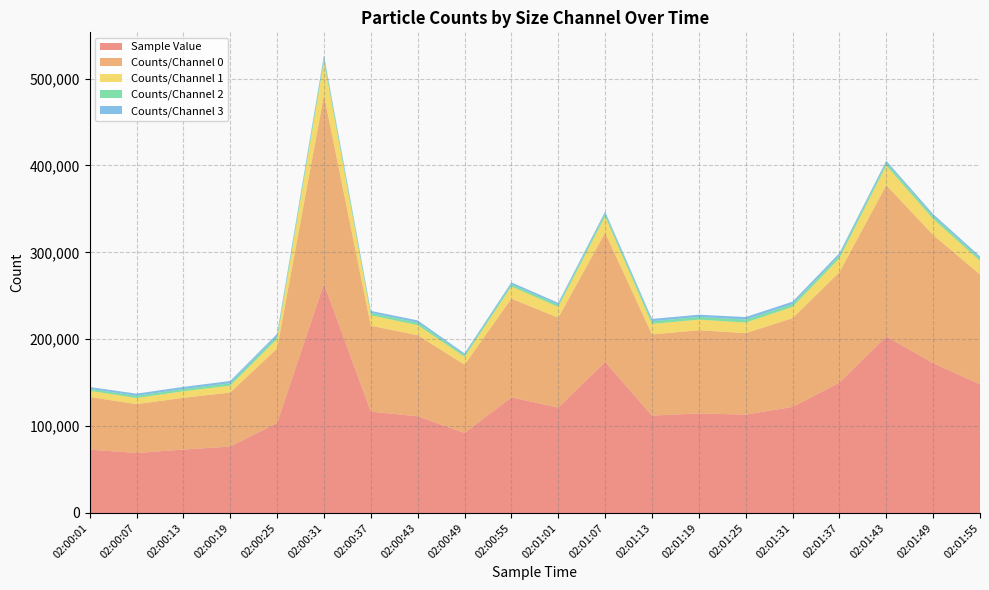

Reading left to right, transcribe all the data shown in this chart.

Sample Value: 02:00:01=72864	02:00:07=69084	02:00:13=72987	02:00:19=76441	02:00:25=103524	02:00:31=263879	02:00:37=116692	02:00:43=111303	02:00:49=92141	02:00:55=133100	02:01:01=121311	02:01:07=173813	02:01:13=112123	02:01:19=114603	02:01:25=113227	02:01:31=122088	02:01:37=149989	02:01:43=203135	02:01:49=172468	02:01:55=148074
Counts/Channel 0: 02:00:01=60716	02:00:07=56219	02:00:13=59577	02:00:19=62228	02:00:25=85839	02:00:31=217206	02:00:37=98899	02:00:43=93373	02:00:49=78551	02:00:55=113655	02:01:01=103490	02:01:07=148796	02:01:13=93438	02:01:19=95756	02:01:25=93807	02:01:31=102246	02:01:37=127090	02:01:43=174158	02:01:49=147542	02:01:55=126544
Counts/Channel 1: 02:00:01=7077	02:00:07=7009	02:00:13=7559	02:00:19=7873	02:00:25=10997	02:00:31=39280	02:00:37=12000	02:00:43=11561	02:00:49=9046	02:00:55=13957	02:01:01=12460	02:01:07=18745	02:01:13=12111	02:01:19=12220	02:01:25=12178	02:01:31=12975	02:01:37=16162	02:01:43=22579	02:01:49=18483	02:01:55=15620
Counts/Channel 2: 02:00:01=2235	02:00:07=2604	02:00:13=2592	02:00:19=2820	02:00:25=3038	02:00:31=4141	02:00:37=2674	02:00:43=2903	02:00:49=2100	02:00:55=2540	02:01:01=2506	02:01:07=3119	02:01:13=3107	02:01:19=3069	02:01:25=3411	02:01:31=3155	02:01:37=3252	02:01:43=3241	02:01:49=3148	02:01:55=2889
Counts/Channel 3: 02:00:01=2095	02:00:07=2448	02:00:13=2443	02:00:19=2596	02:00:25=2742	02:00:31=2436	02:00:37=2360	02:00:43=2582	02:00:49=1807	02:00:55=2216	02:01:01=2131	02:01:07=2384	02:01:13=2612	02:01:19=2621	02:01:25=2932	02:01:31=2820	02:01:37=2624	02:01:43=2326	02:01:49=2456	02:01:55=2264